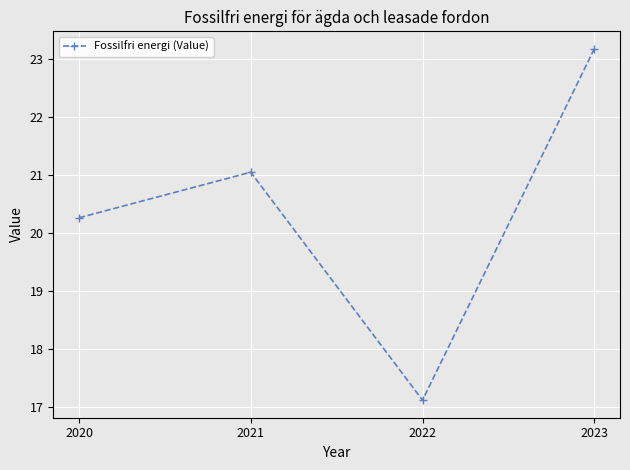

What is the change in value from 2021 to 2022?

-3.9